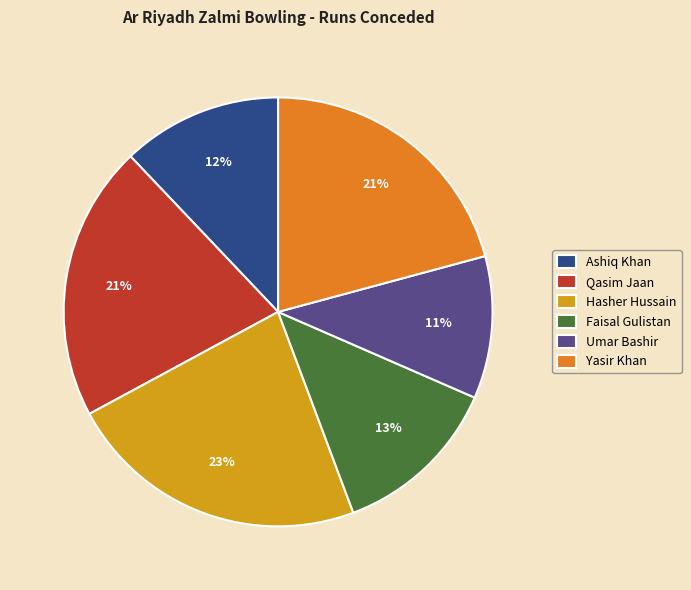

Do Faisal Gulistan and Yasir Khan together represent more than half of the pie?

No